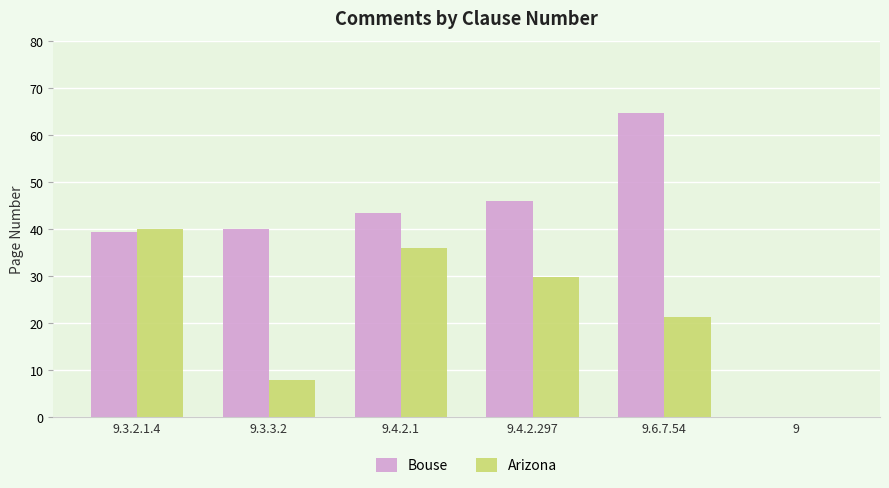

At which label is Bouse closest to 32?

9.3.2.1.4